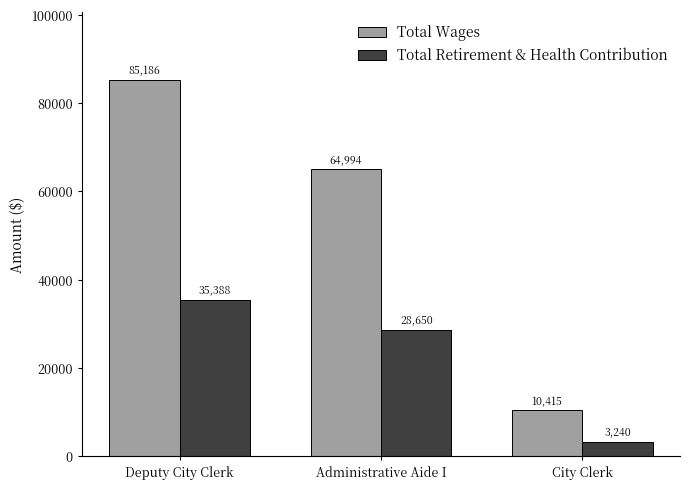

What is the spread (max minus min) of values at City Clerk?

7175